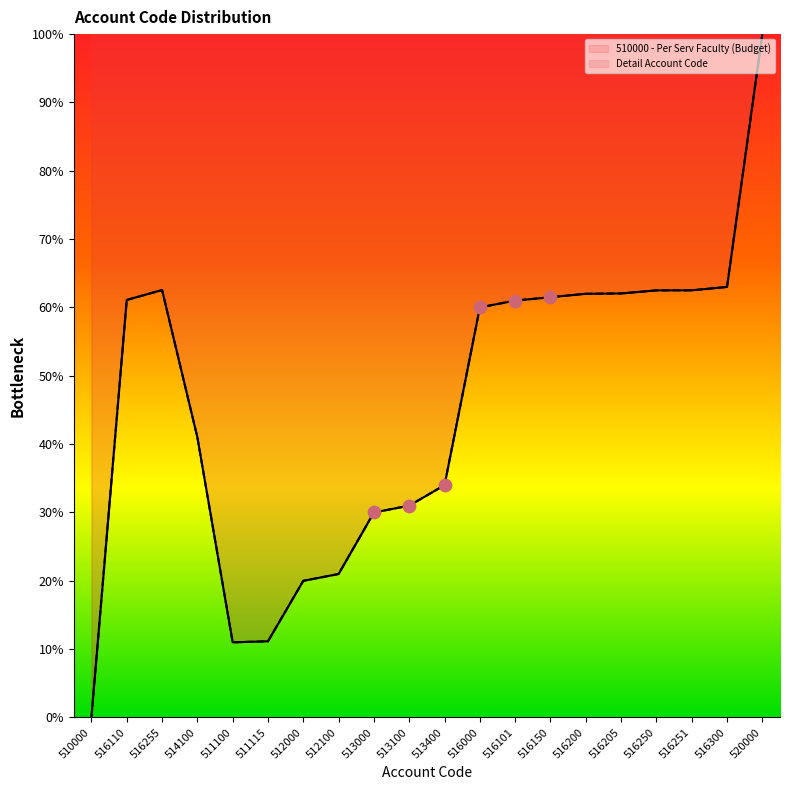

At how many categories does at least one series exceed 65?

1